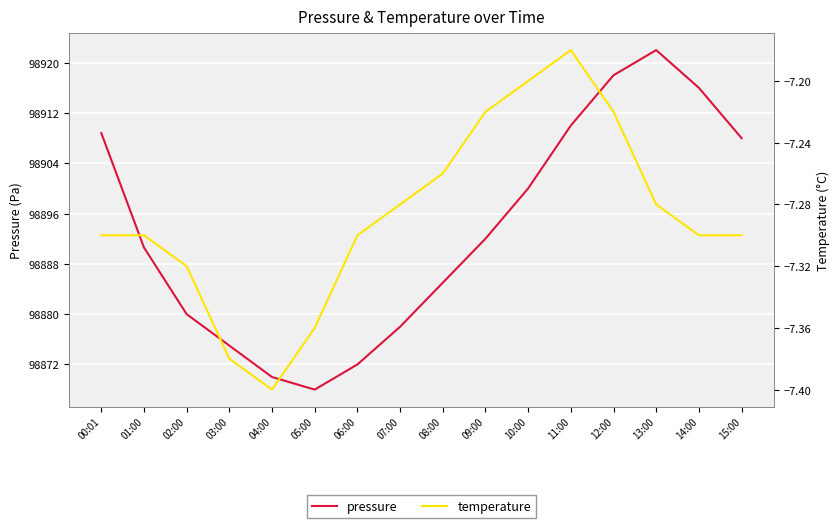

How many lines are shown in the chart?

2